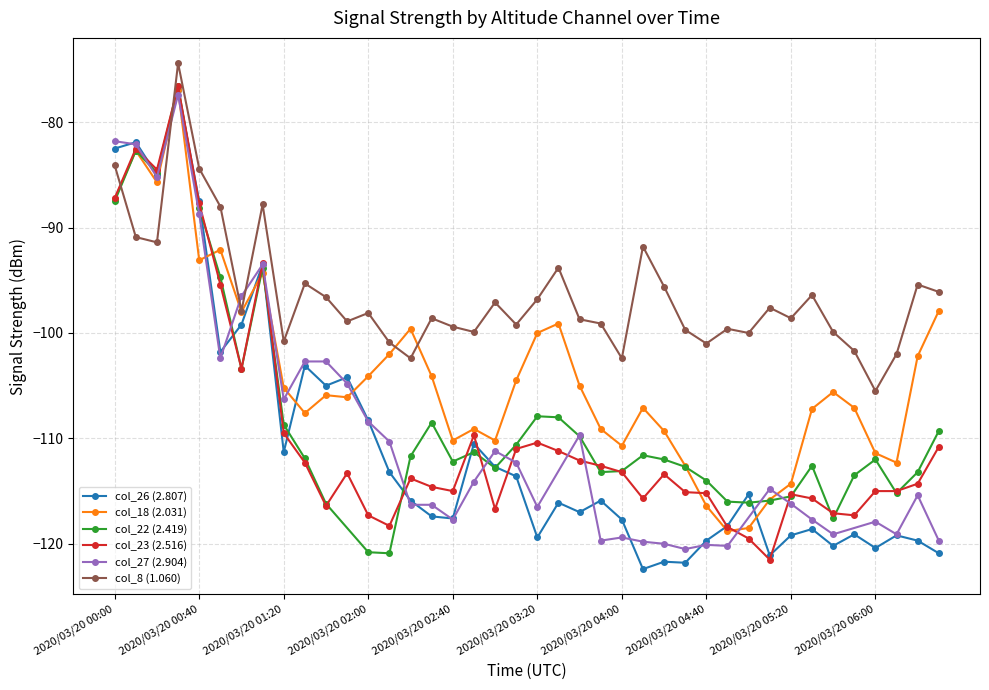

At which label does col_8 (1.060) reach its minimum?

2020/03/20 06:00